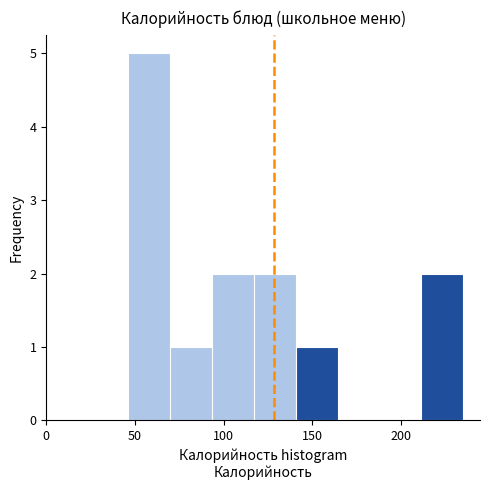

Reading left to right, transcribe this chart: for each bar, give the range it covers on the x-axis and its height. Neither the bar edges nor the heights are printed on the chart, so give them approximately, as read against the axes.

45 to 70: 5
70 to 95: 1
95 to 115: 2
115 to 140: 2
140 to 165: 1
165 to 190: 0
190 to 210: 0
210 to 235: 2